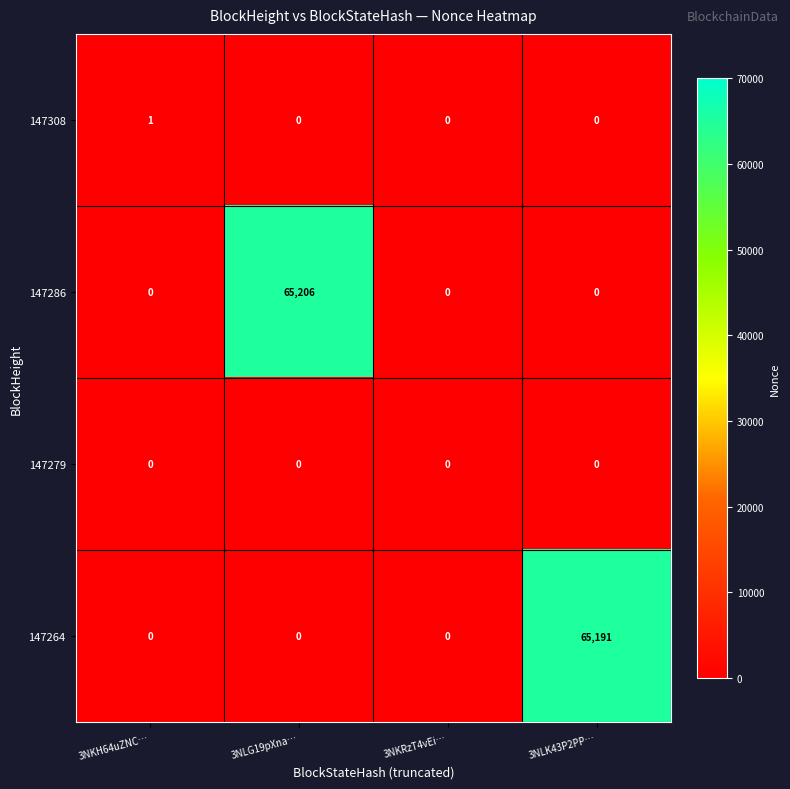

Which series changed the most between 3NKH64uZNC… and 3NLK43P2PP…?

147264